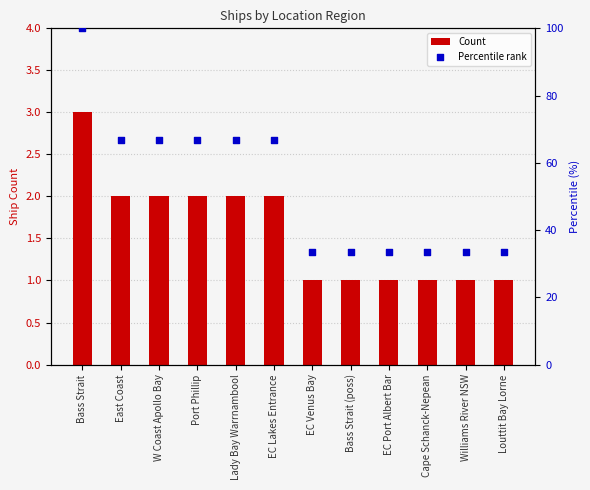

Which series has the largest total across all categories?

Percentile rank